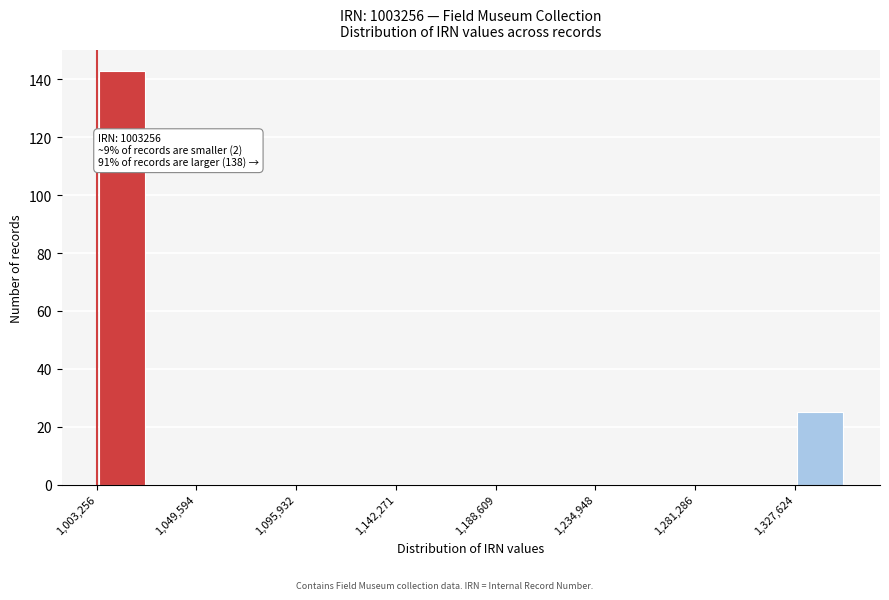

Over which range of the x-axis is the bar tallest?

1005000 to 1025000